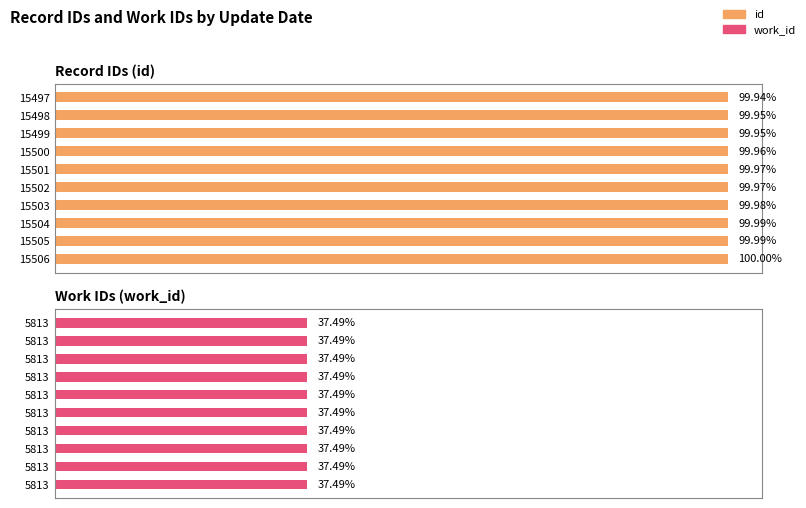

How many id values are between 99 and 100?

10